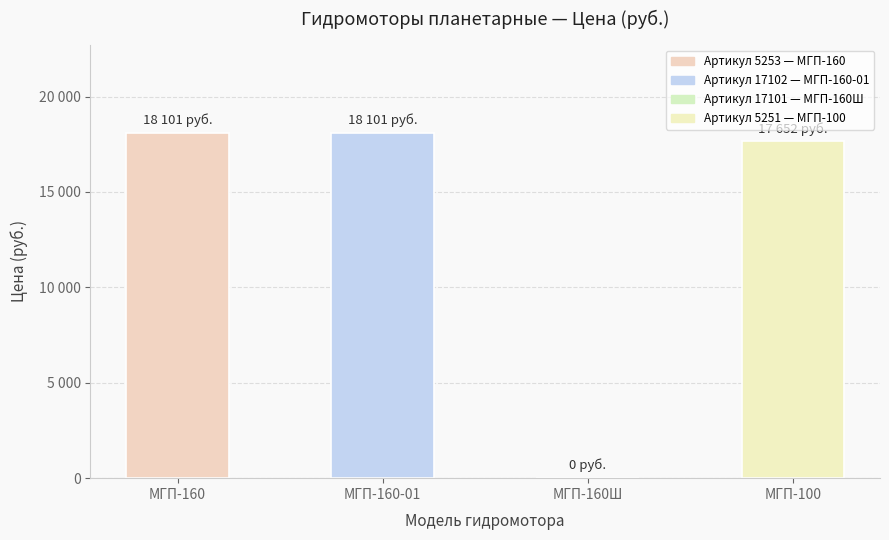

Are the bars horizontal?

No